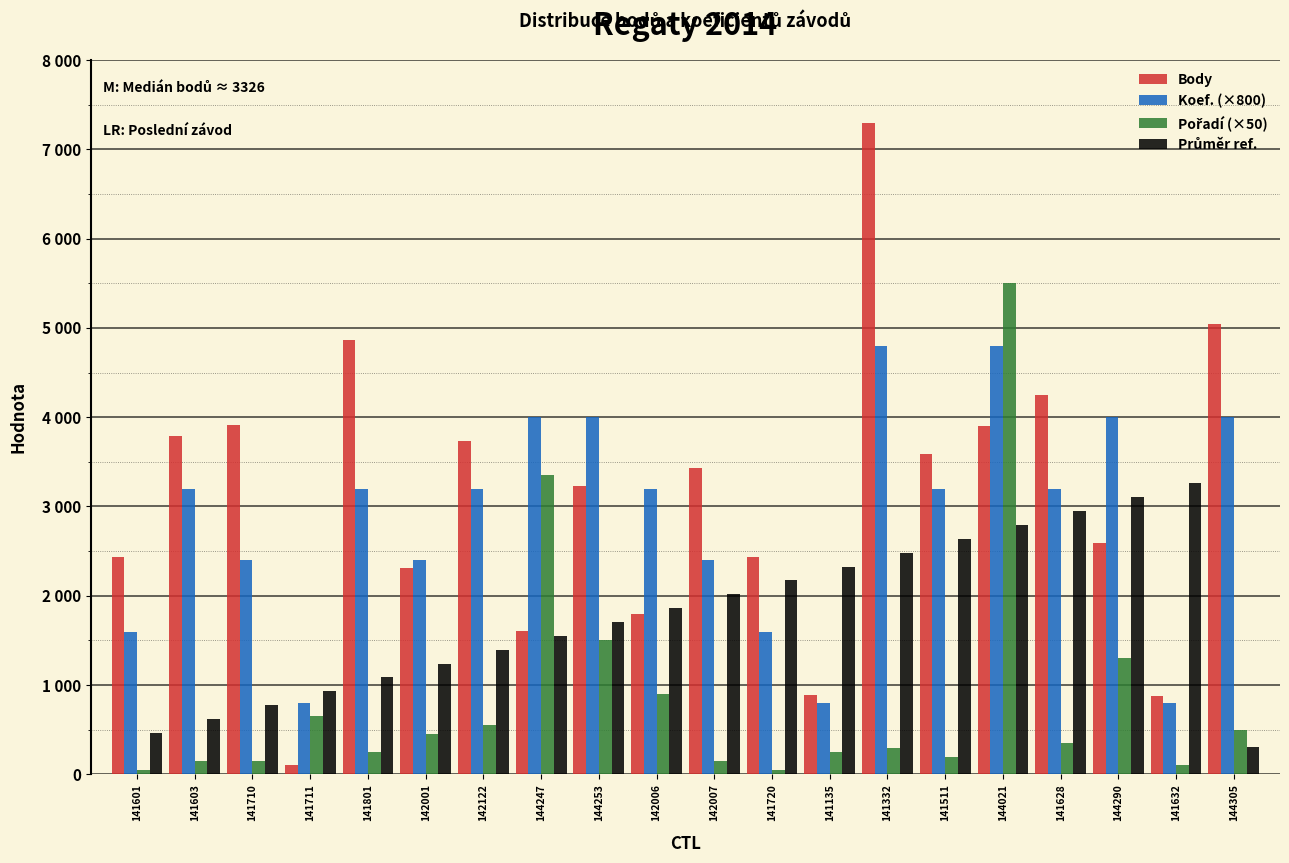

Does the chart contain stacked bars?

No